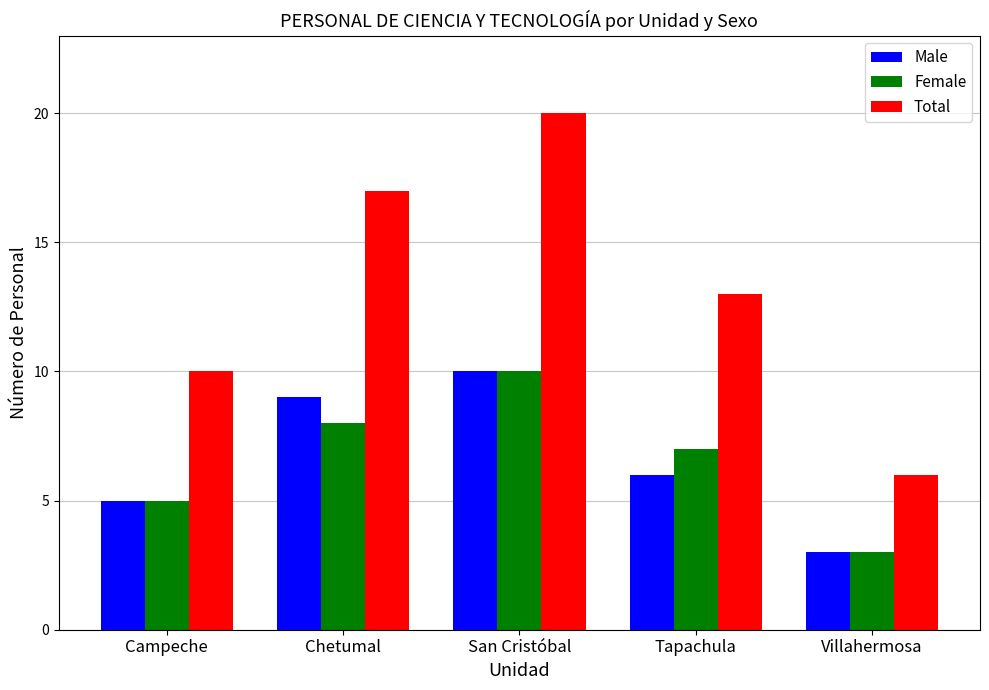

Which series changed the most between Campeche and Tapachula?

Total